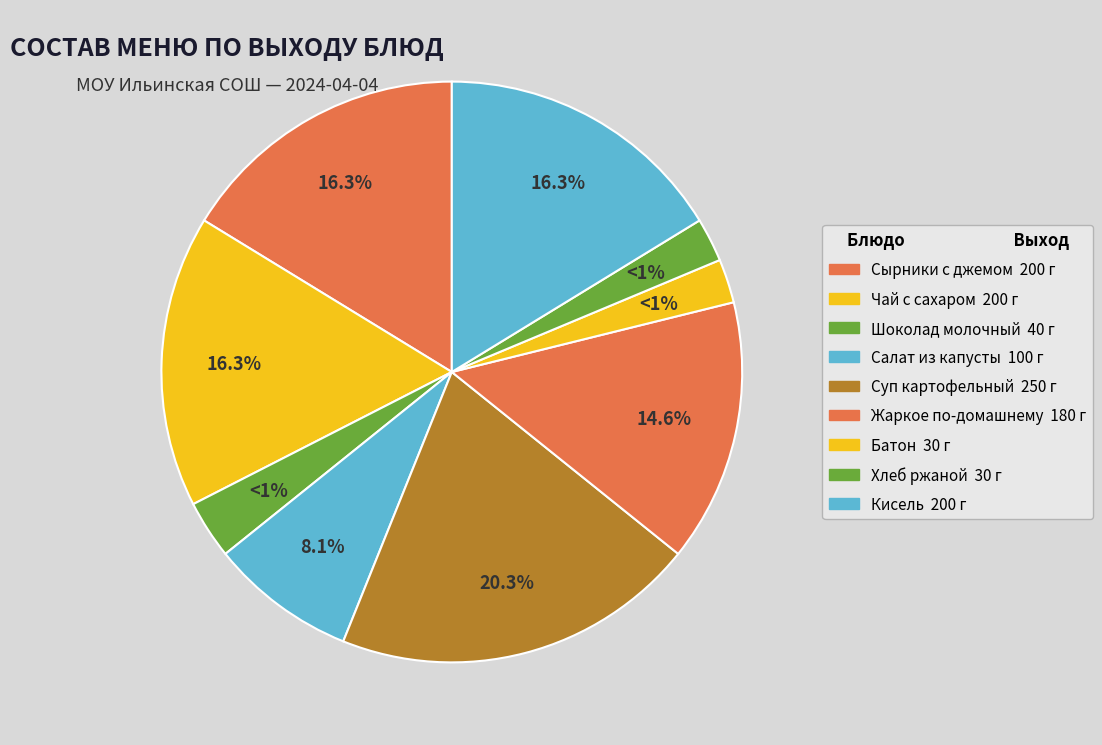

What is the smallest slice in the pie chart?

БАТОН